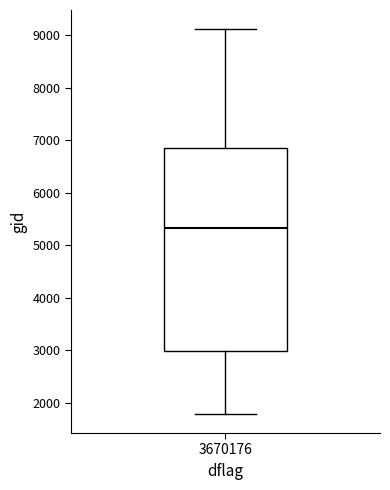

Read this box plot against the y-axis: the position of the median line, the range covered by the box, and the ends of both whiskers. The values are not printed on the chart, so give them approximately, as read against the axis.

median 5300, box 3000 to 6800, whiskers 1800 to 9100